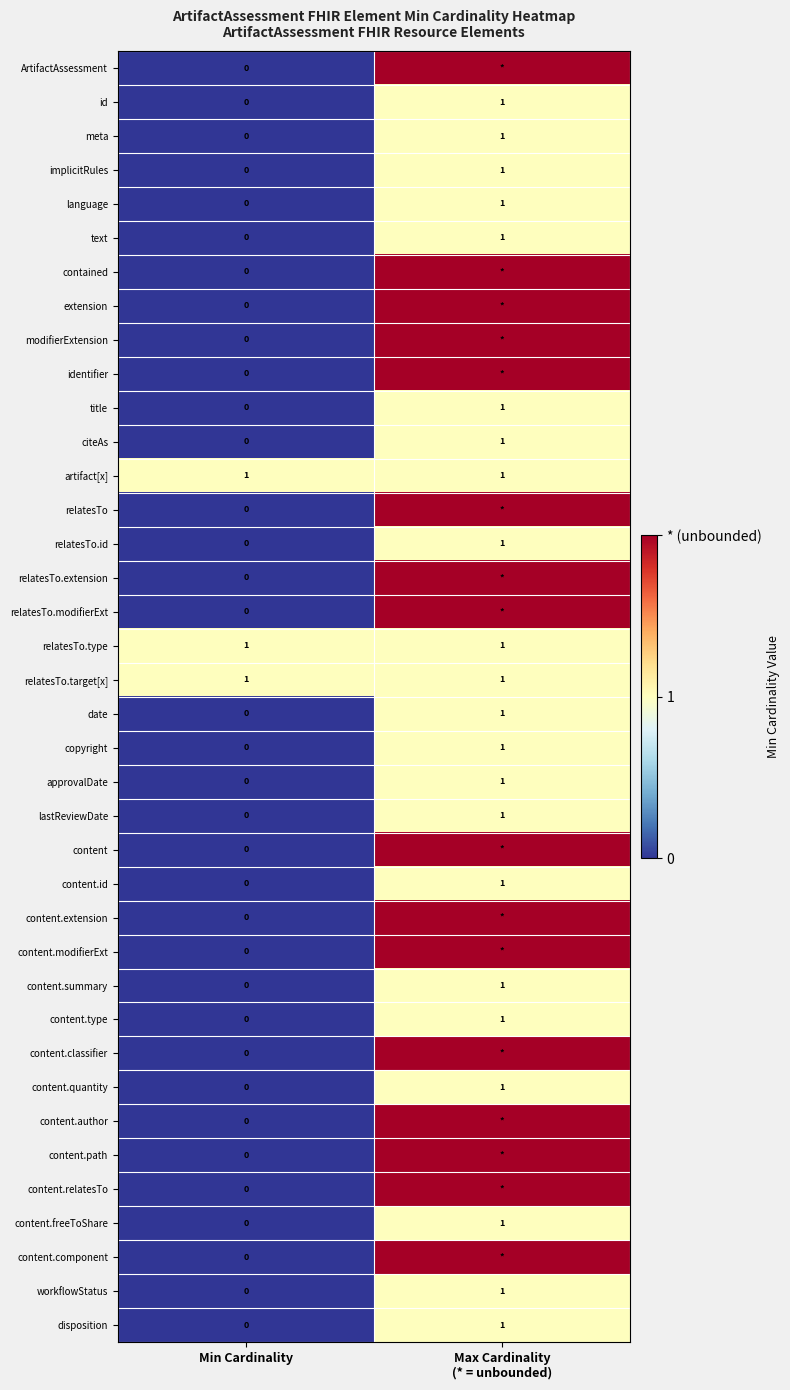

What is the total value across all series at Min Cardinality?

3